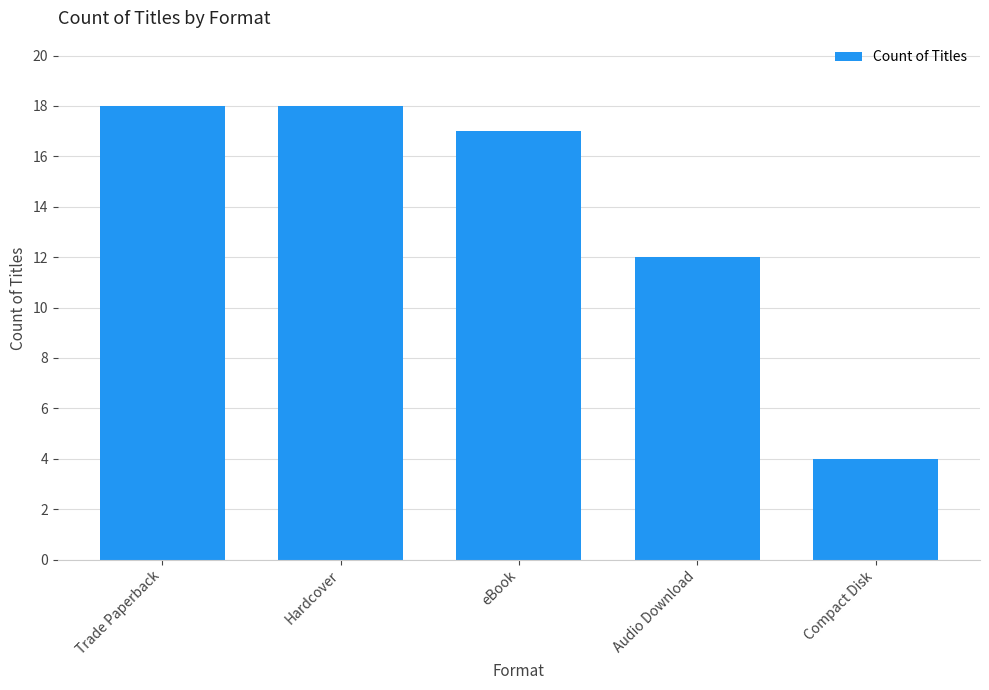

What is the label of the 1st bar from the left?

Trade Paperback